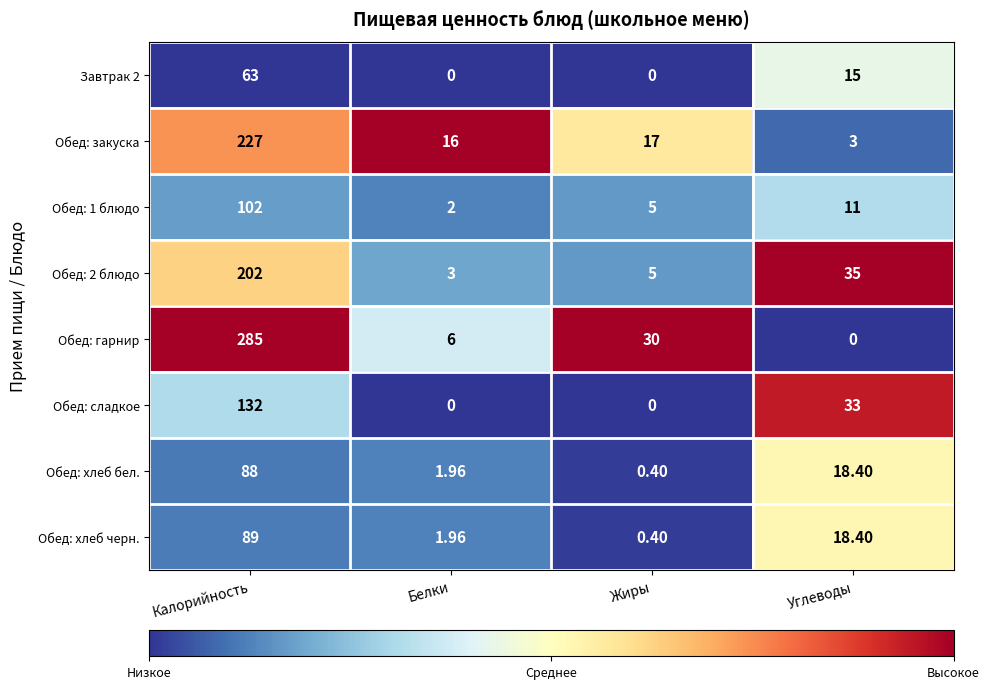

Which series has the largest total across all categories?

Обед: гарнир